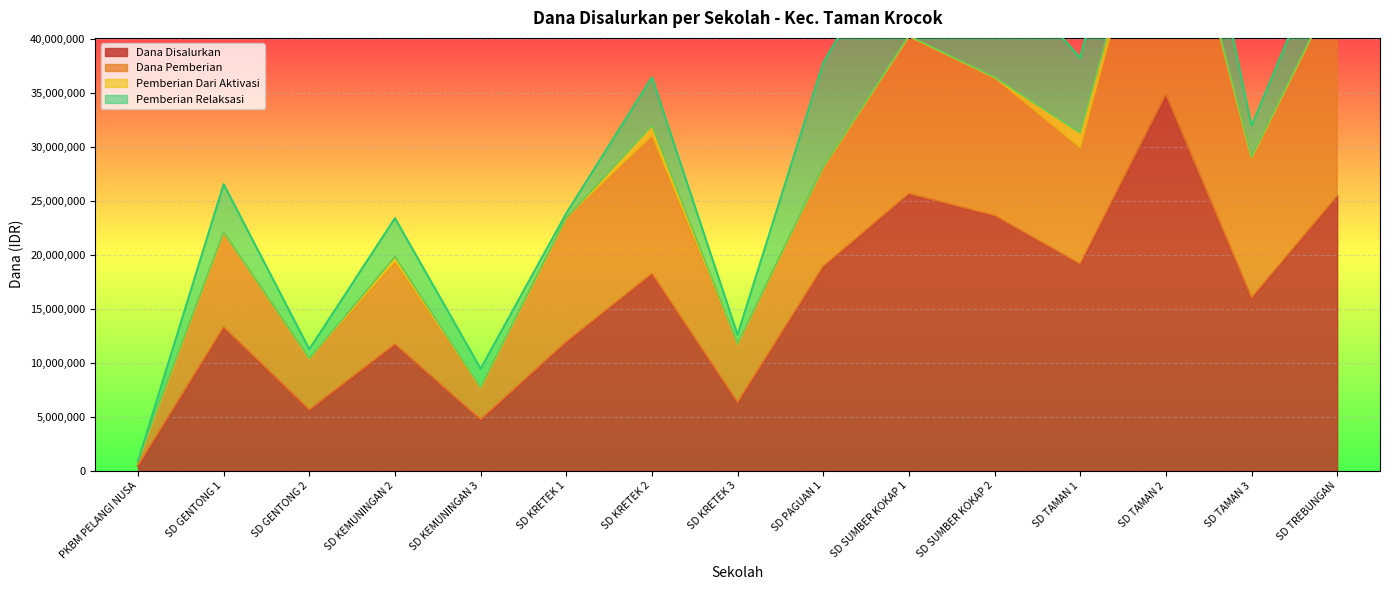

What is the highest value of the Dana Disalurkan series?

34875000